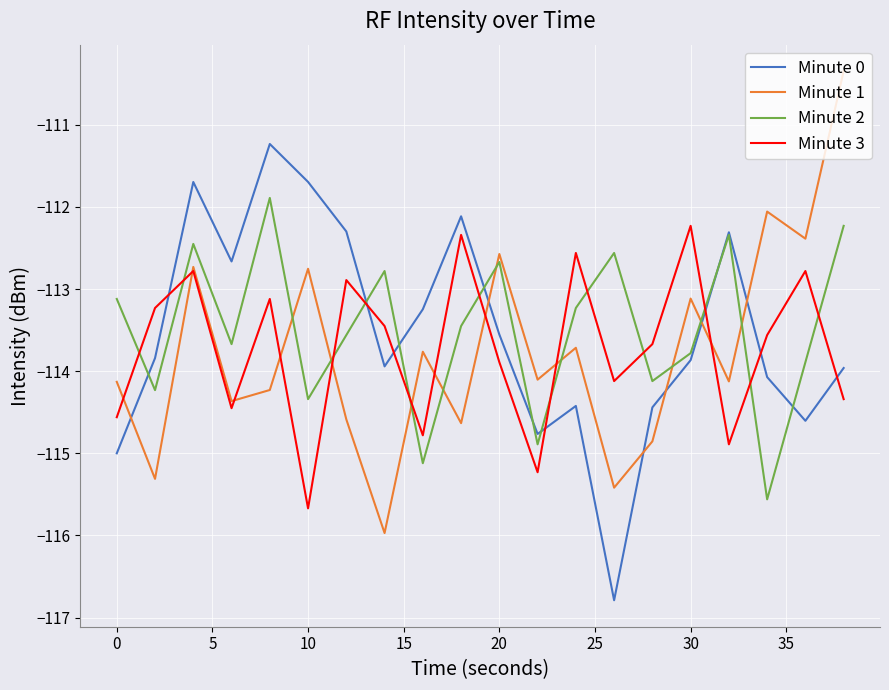

Rank the series by their maximum value, from highest to lowest.

Minute 1, Minute 0, Minute 2, Minute 3